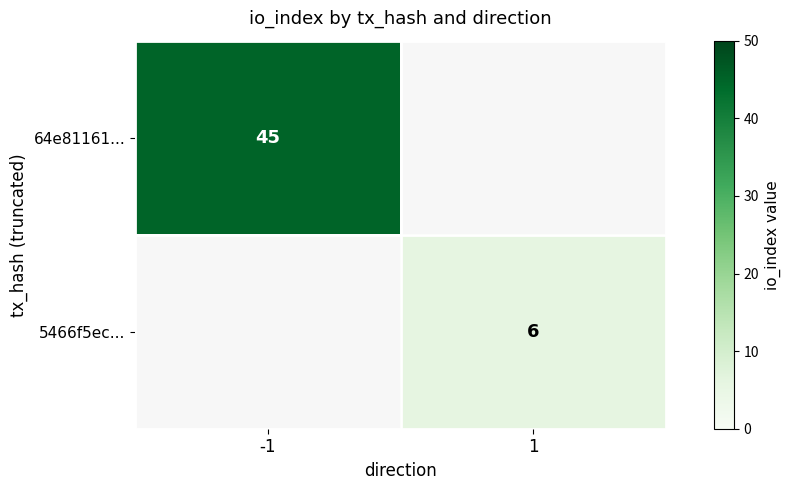

Is it true that 64e81161... equals 45 at -1?

True